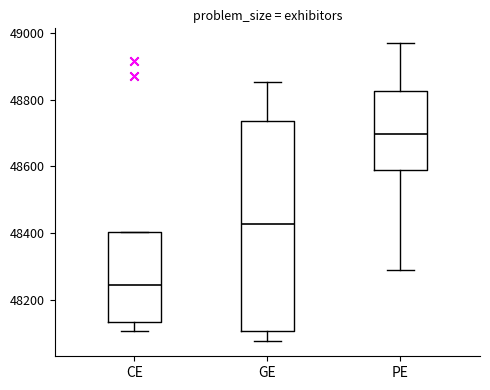

Reading left to right, transcribe this box plot: for each box, give where its median line is, the range the box spans, and where its two whiskers end, as read against the y-axis. The values are not printed on the chart, so give them approximately, as read against the axis.

CE: median 48240, box 48140 to 48400, whiskers 48100 to 48400
GE: median 48420, box 48100 to 48740, whiskers 48080 to 48860
PE: median 48700, box 48580 to 48820, whiskers 48300 to 48960